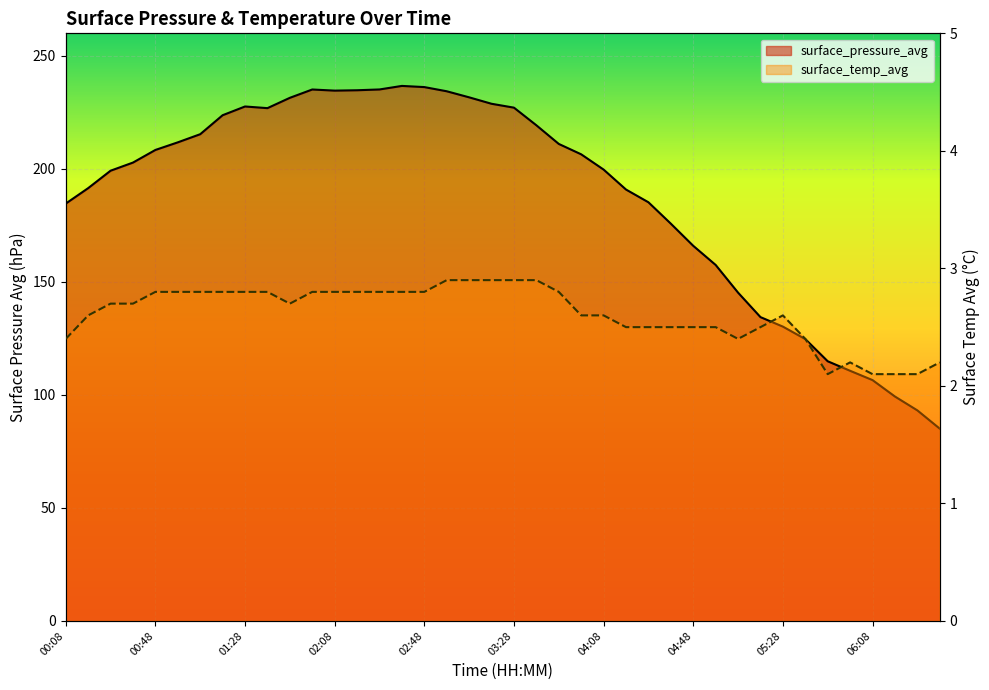

Reading left to right, transcribe all the data shown in this chart.

surface_pressure_avg: 184.7	191.5	199.2	202.8	208.4	211.8	215.4	223.8	227.6	226.9	231.5	235.2	234.7	234.8	235.2	236.7	236.2	234.4	231.7	228.8	227.1	219.3	211.1	206.5	199.7	190.9	185.2	175.8	166.0	157.5	145.3	134.4	130.2	124.7	114.9	110.7	106.6	99.3	93.2	85.1
surface_temp_avg: 2.4	2.6	2.7	2.7	2.8	2.8	2.8	2.8	2.8	2.8	2.7	2.8	2.8	2.8	2.8	2.8	2.8	2.9	2.9	2.9	2.9	2.9	2.8	2.6	2.6	2.5	2.5	2.5	2.5	2.5	2.4	2.5	2.6	2.4	2.1	2.2	2.1	2.1	2.1	2.2